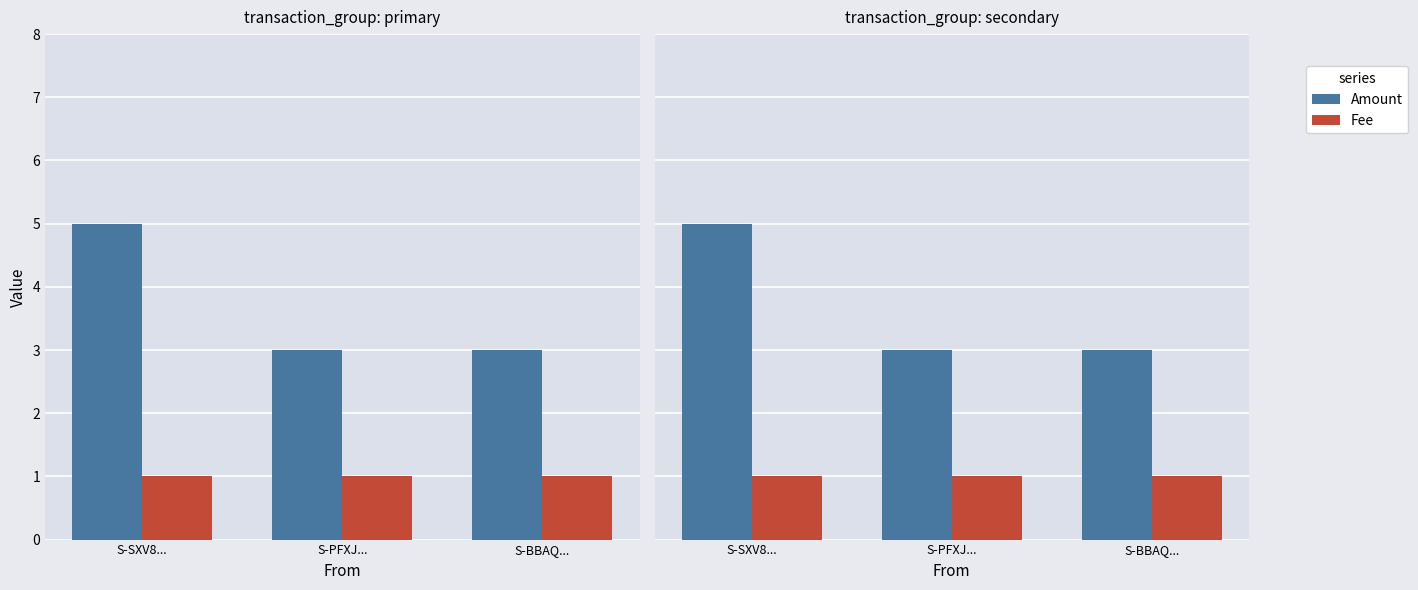

Are the bars grouped side by side (vs. stacked)?

Yes